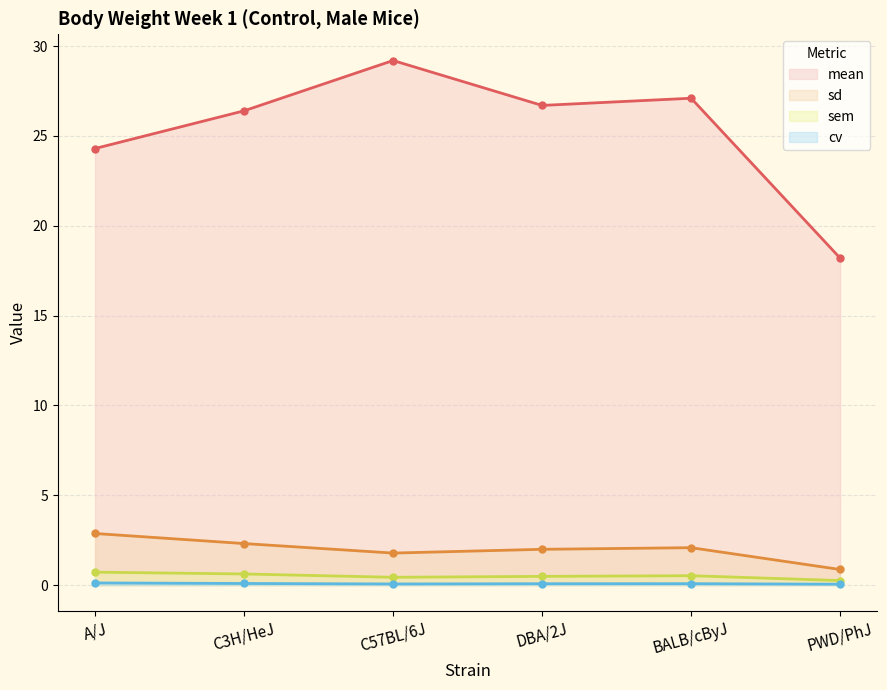

True or false: sd and sem cross at least once.

False